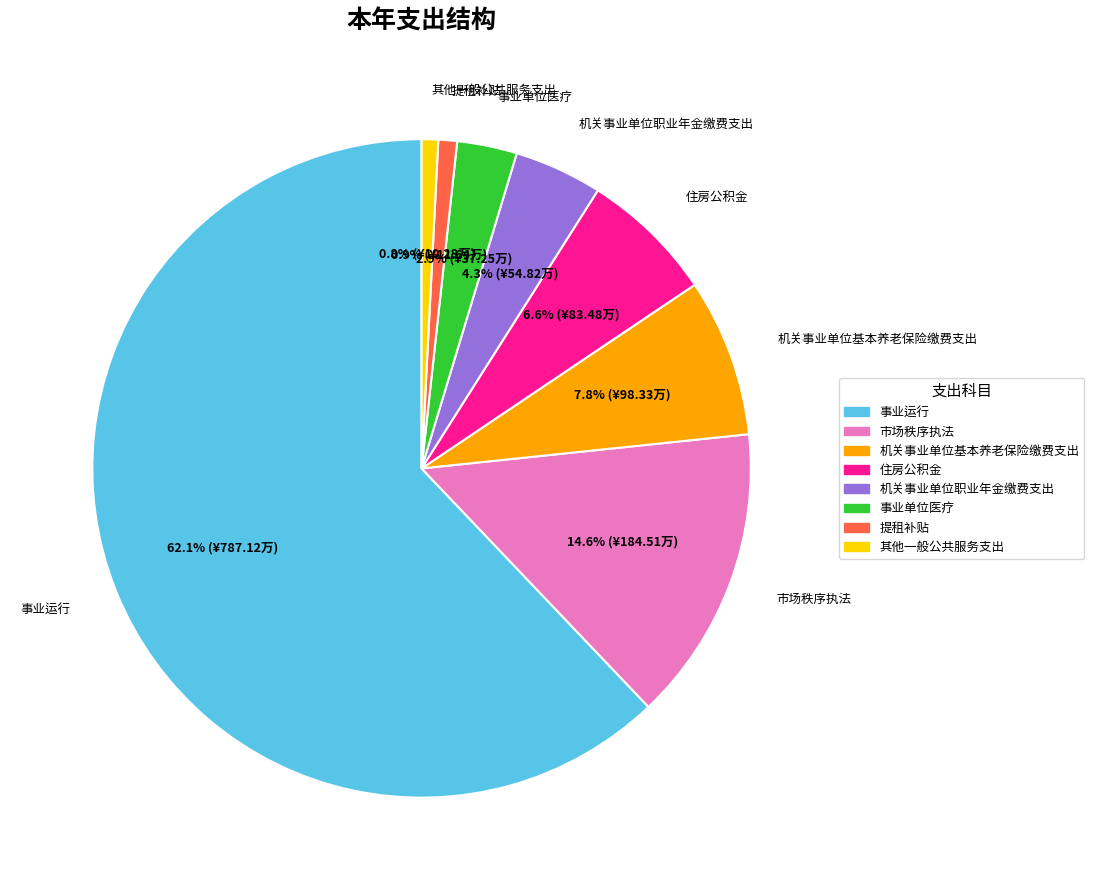

To the nearest percent, what is the difference between the 提租补贴 and 住房公积金 slice percentages?

6%